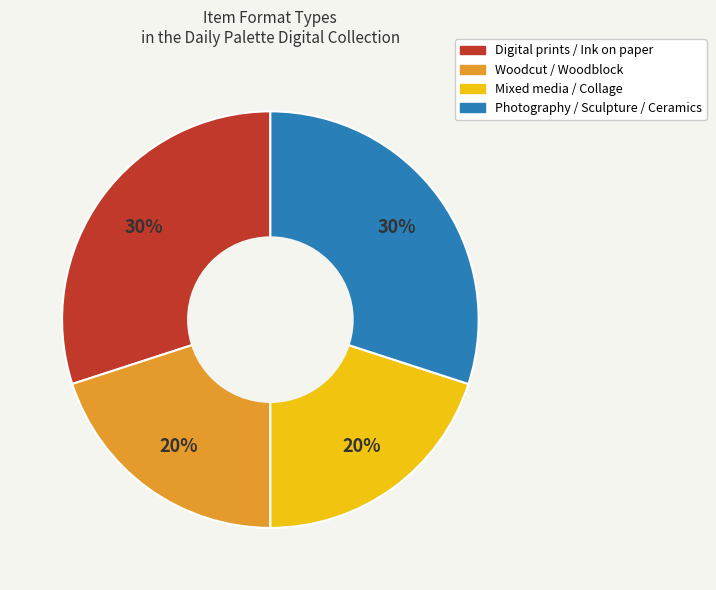

To the nearest percent, what is the average slice percentage?

25%